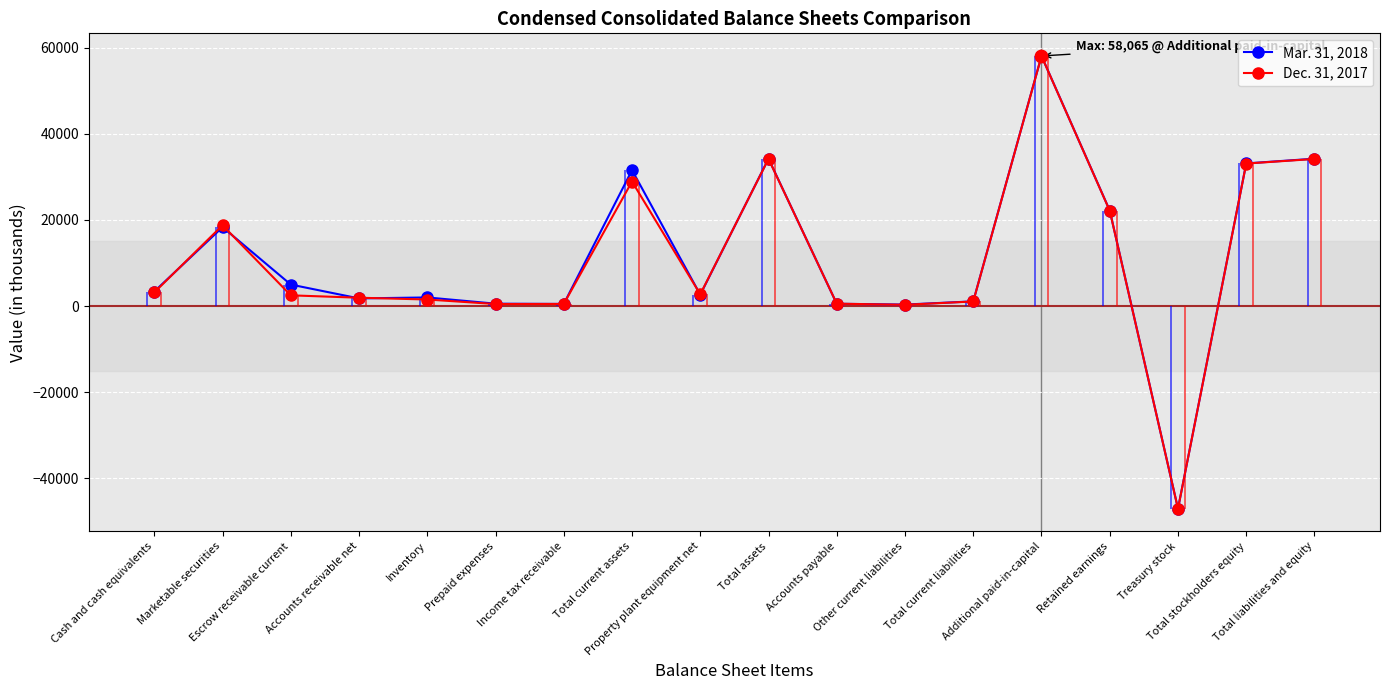

Which series has the widest spread of Y values?

Mar. 31, 2018